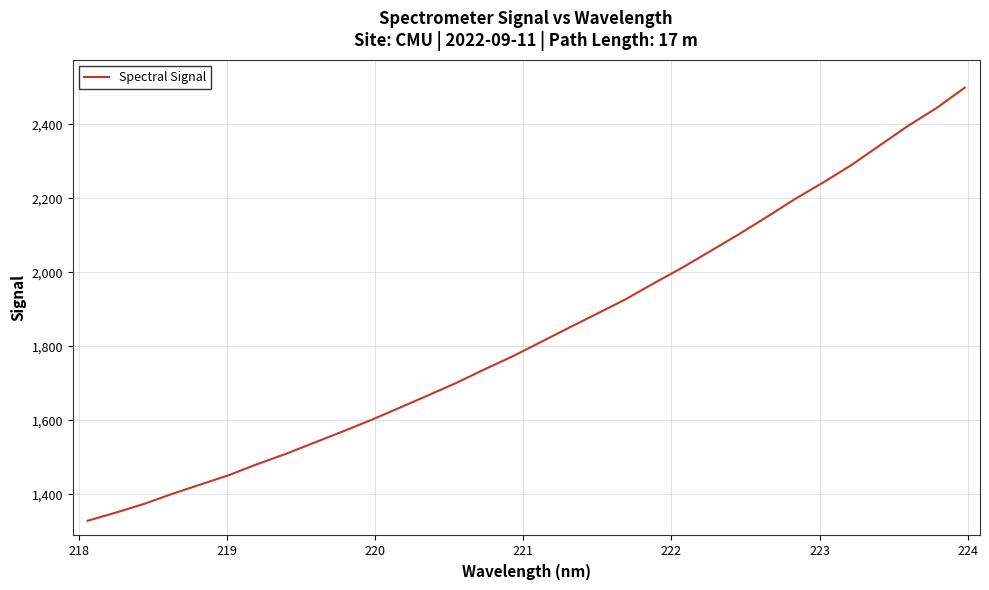

What is the maximum value shown in the chart?

2499.6